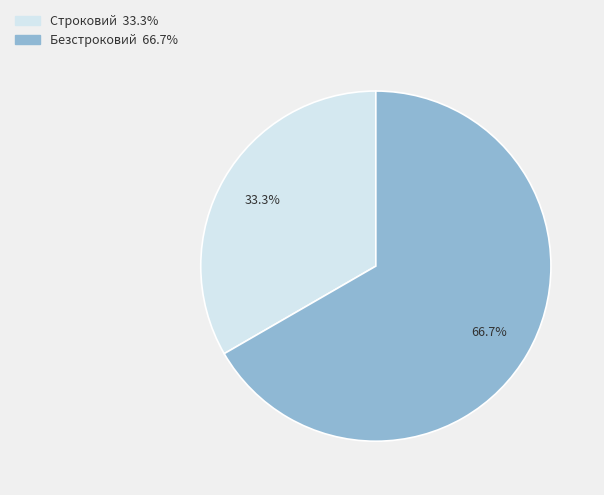

Is Строковий the majority of the pie?

No